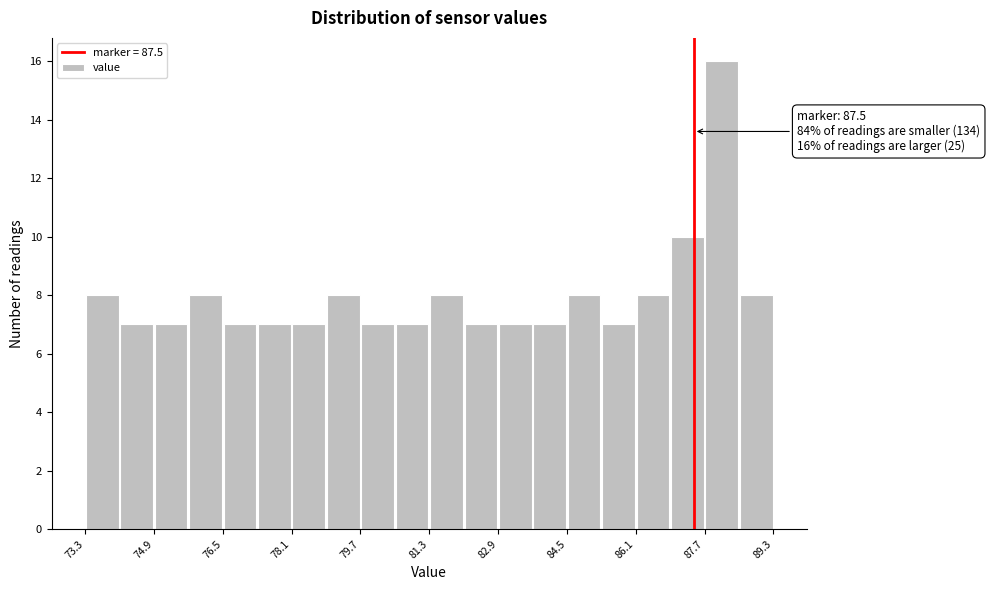

Which range on the x-axis has the tallest bar?

87.8 to 88.6